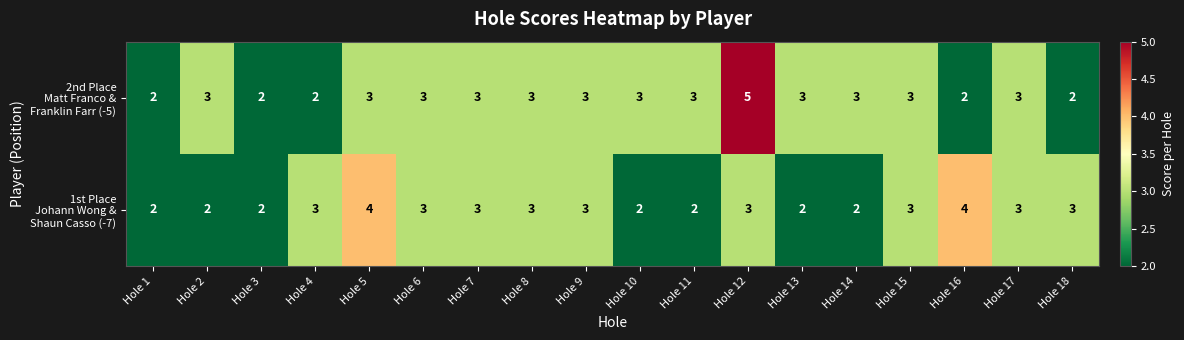

Which label corresponds to the largest value in the chart?

Hole 12